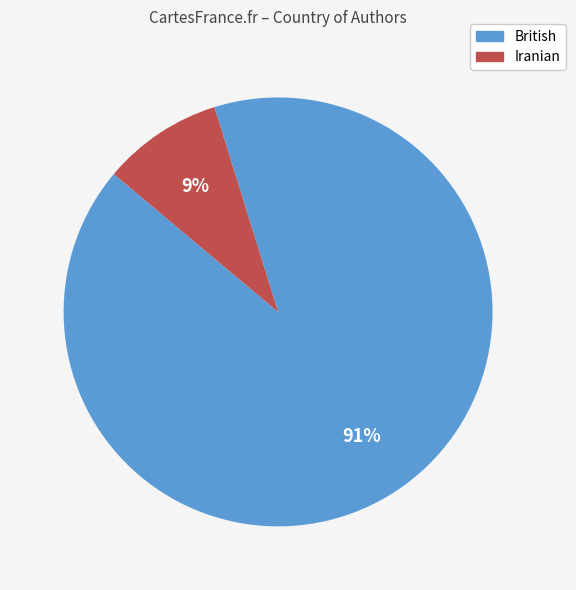

Which category has the smallest portion of the pie?

Iranian